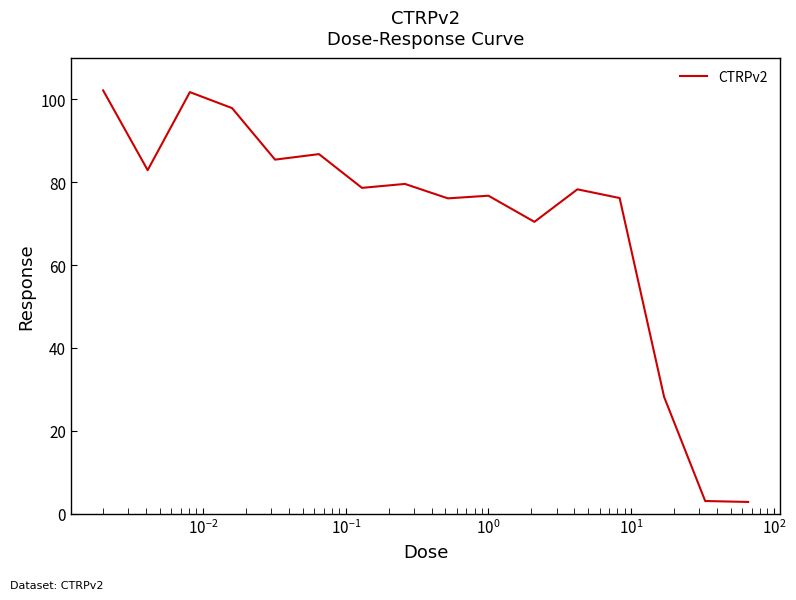

What is the smallest value displayed?

2.9